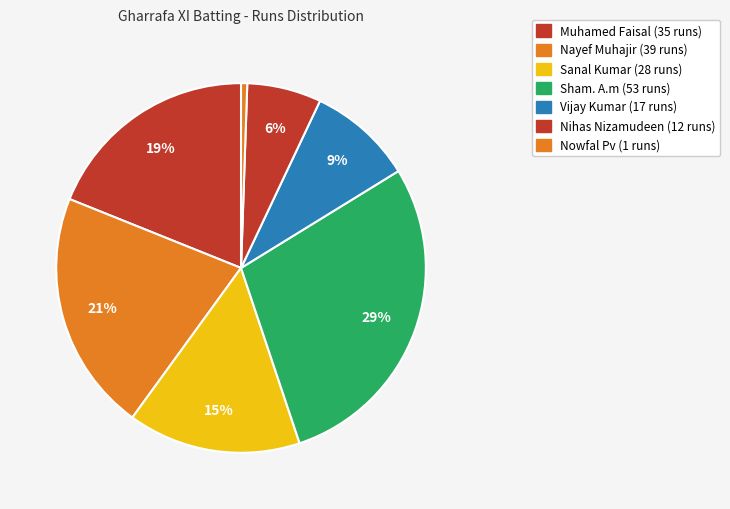

How many segments does this pie chart have?

7